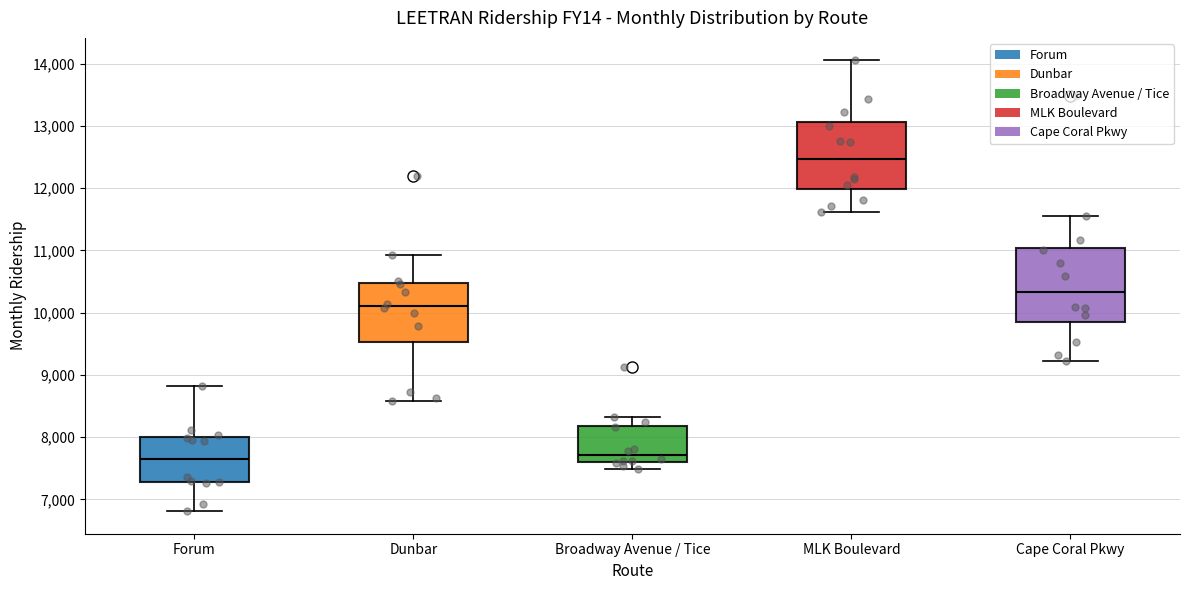

Which box has the highest median line?

MLK Boulevard